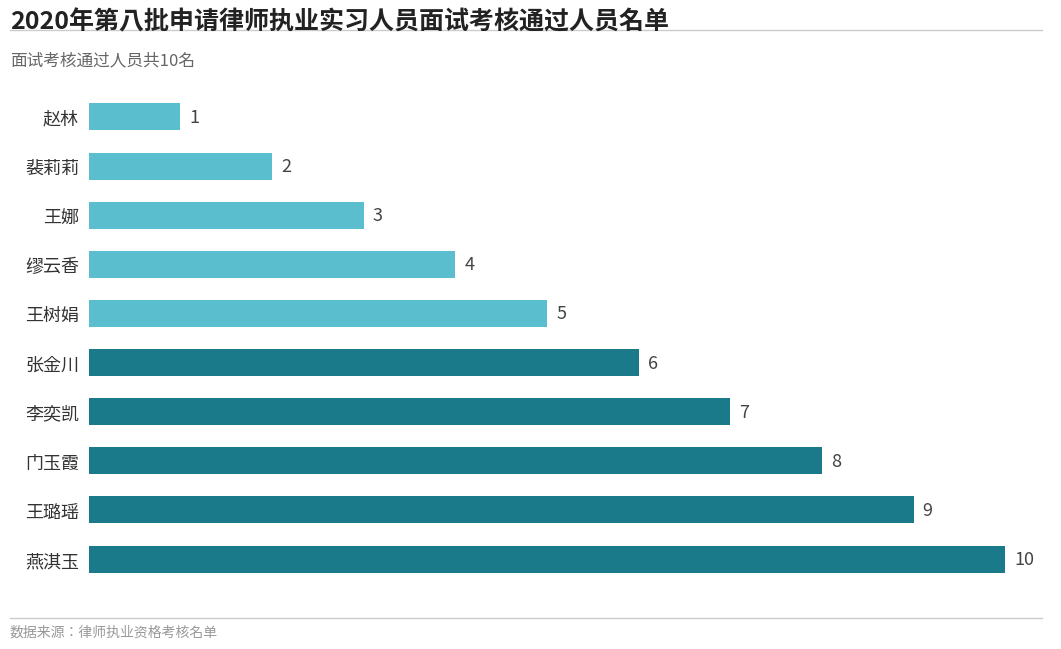

The chart shows a value of 3 at 王娜. True or false?

True